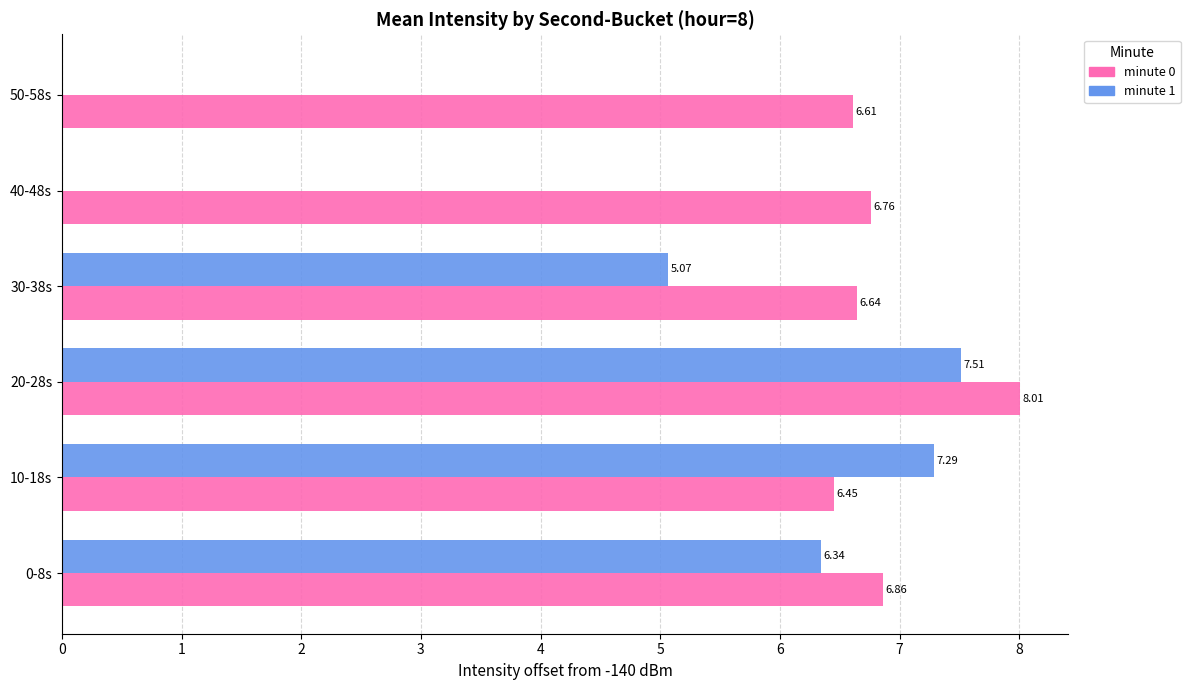

What is the maximum value shown in the chart?

8.0